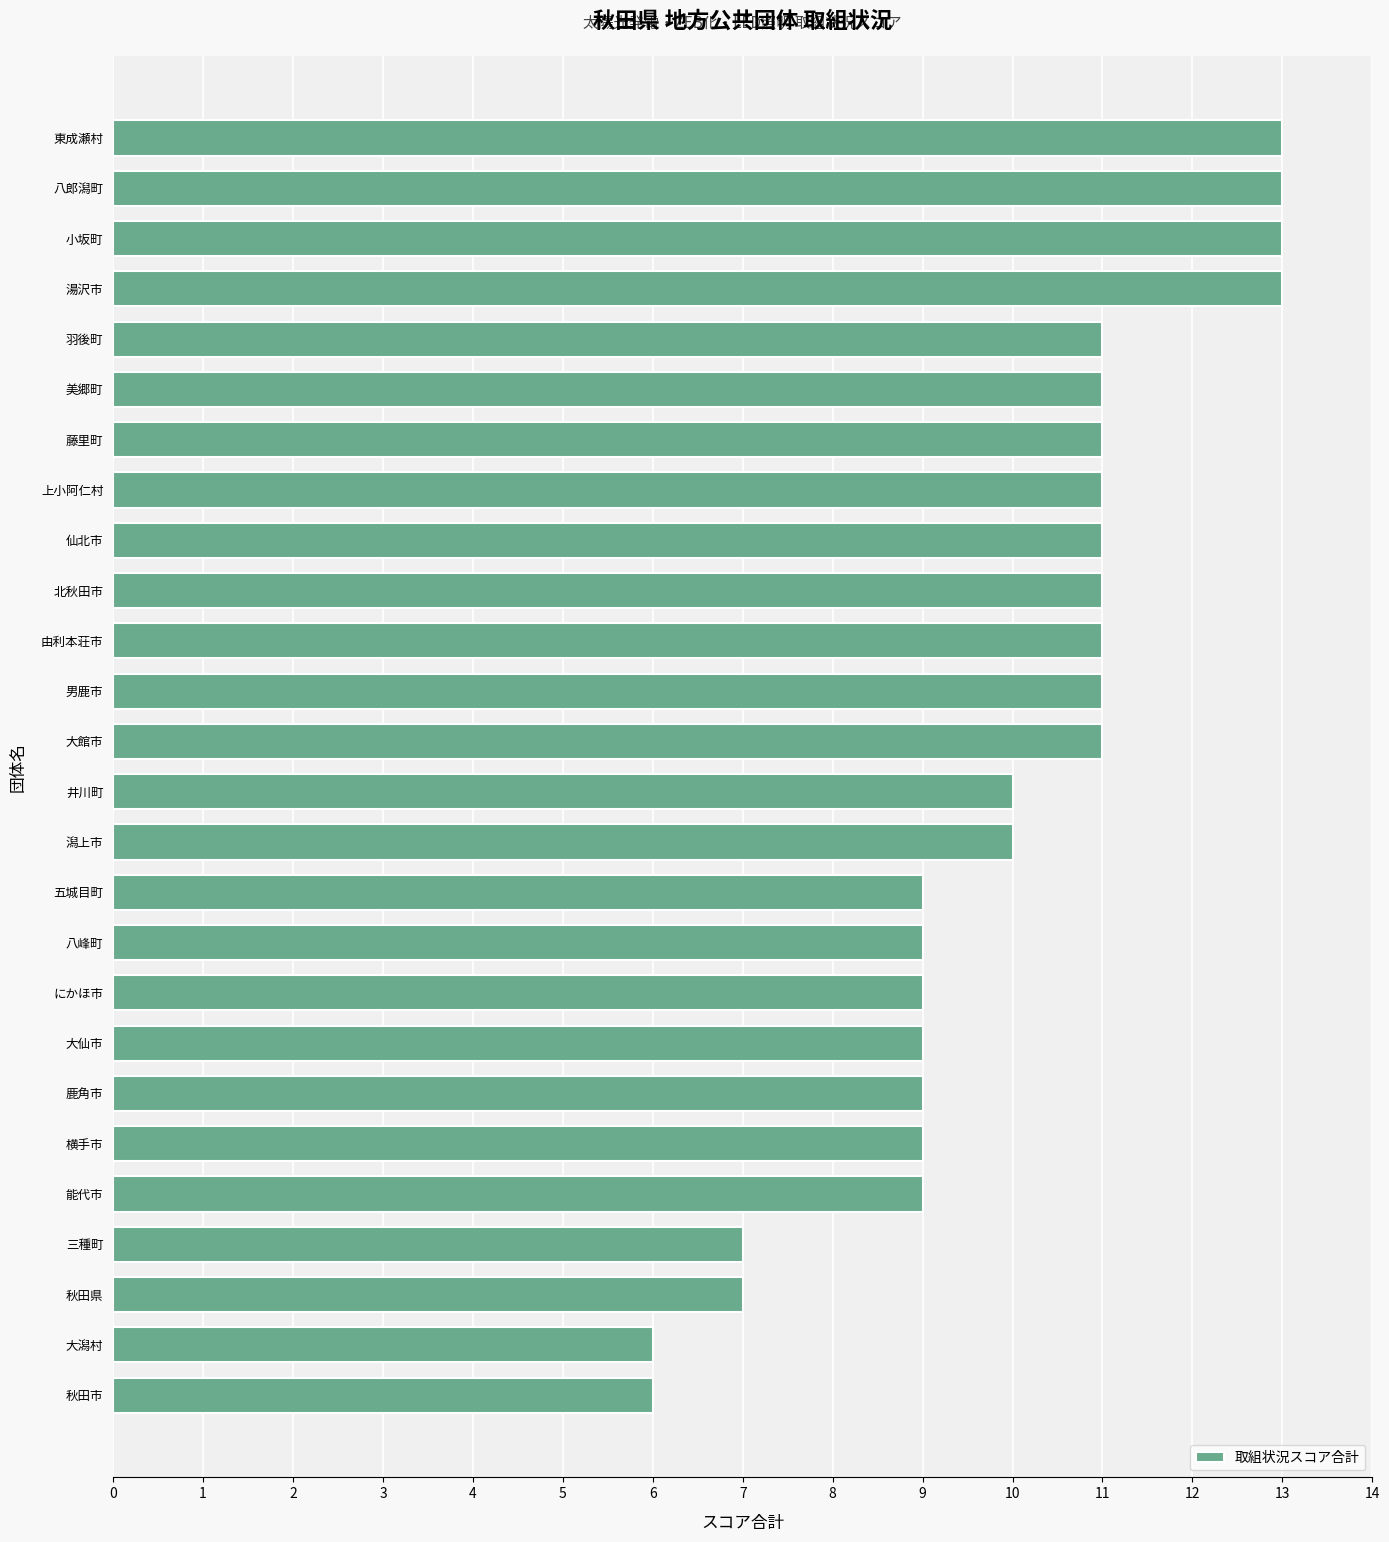

How many bars are there in total?

26